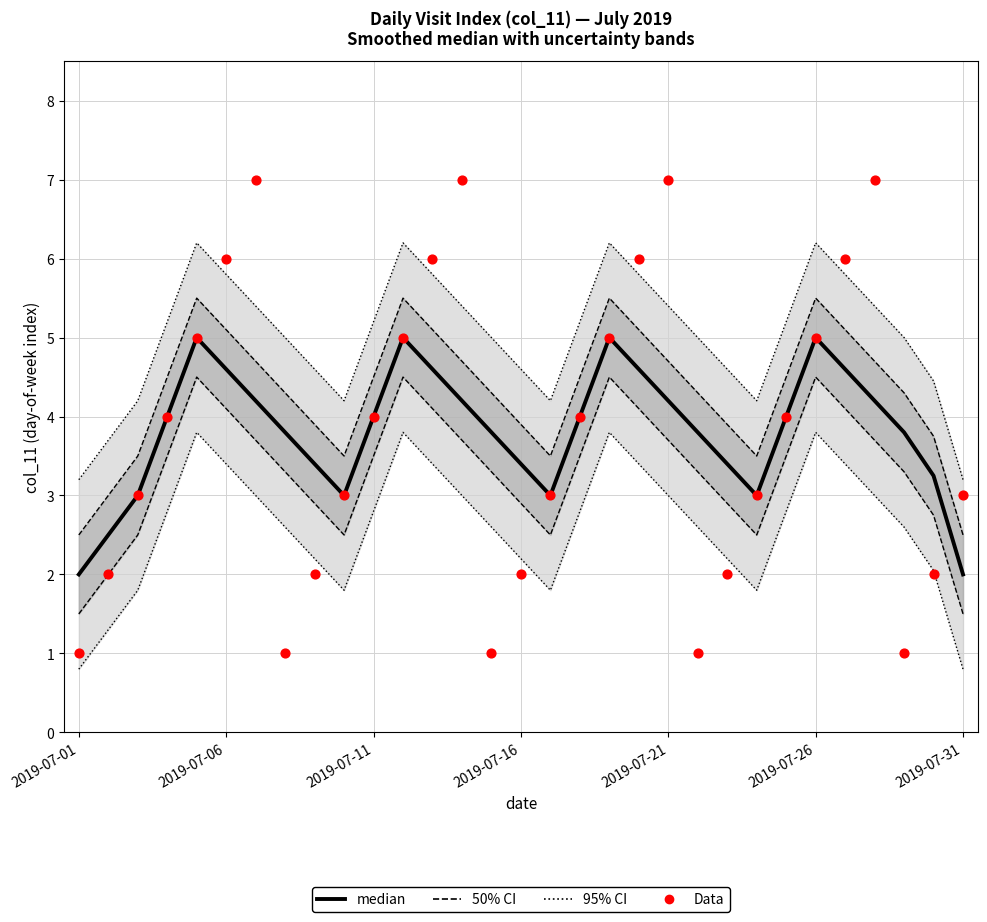

Is the value of Data at 2019-07-26 greater than the value of median at 16?

Yes